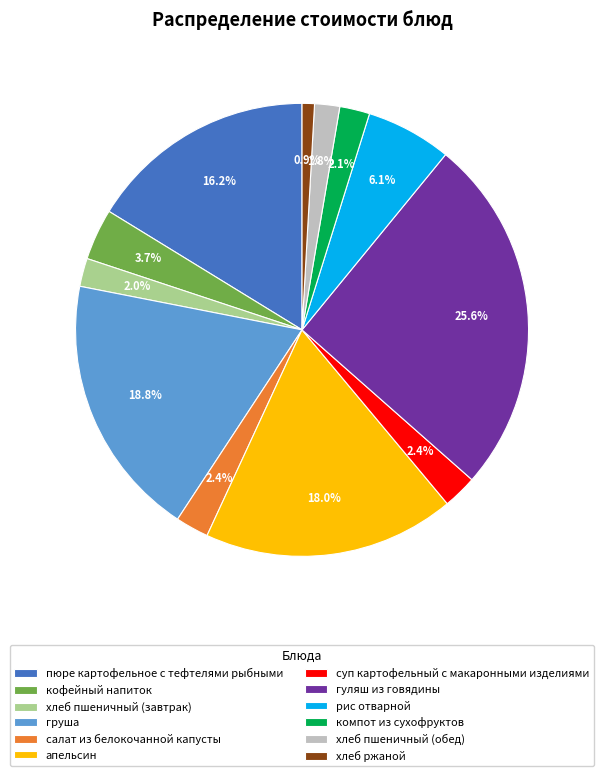

What percentage do рис отварной and гуляш из говядины together represent?

31.7%